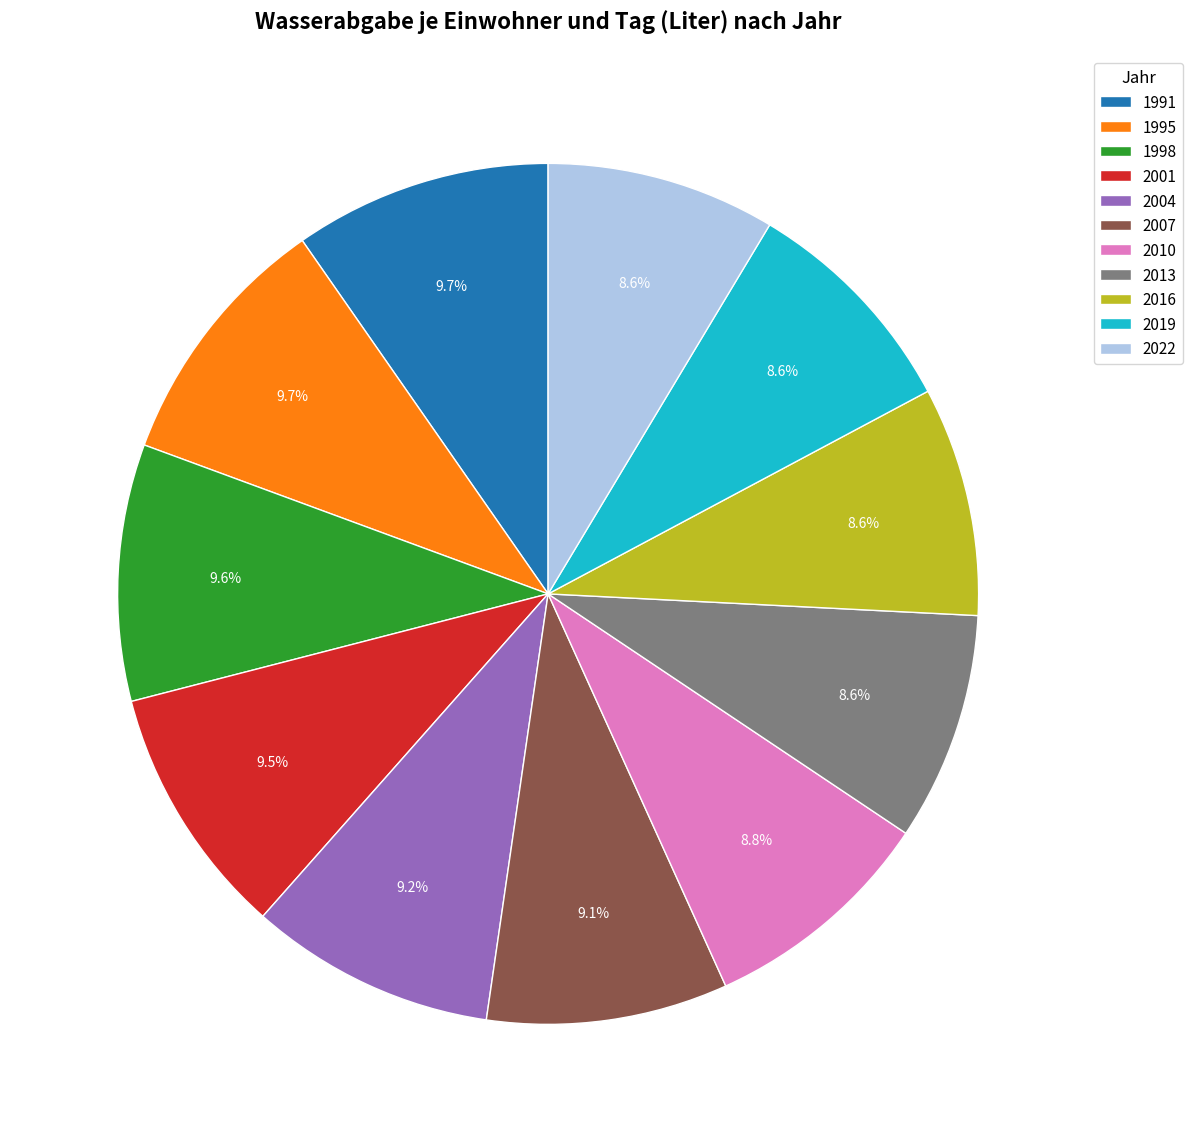

What percentage is the 2007 slice, to the nearest percent?

9%